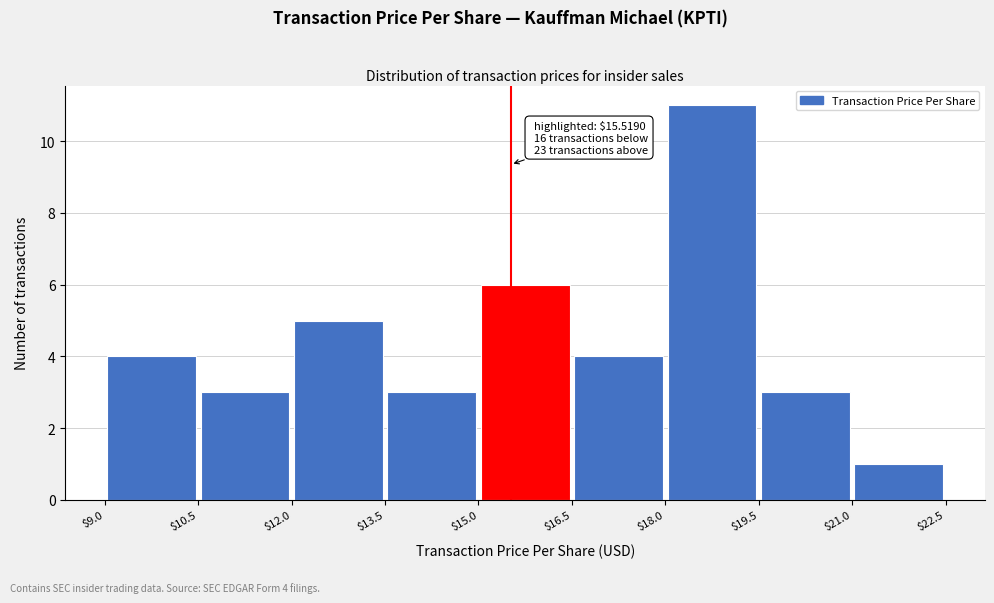

Over which range of the x-axis is the bar tallest?

$18.0 to $19.5